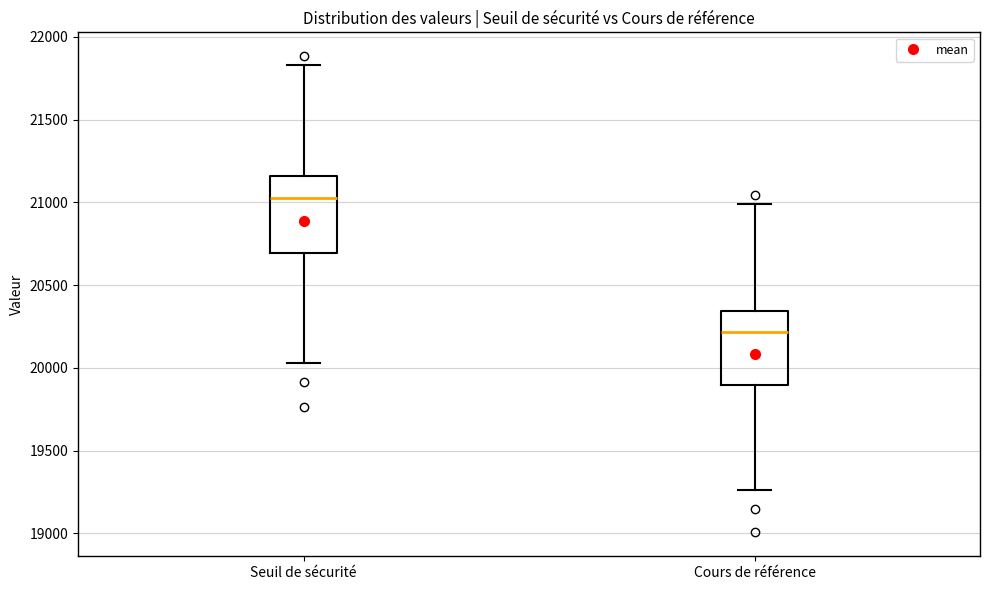

Reading left to right, read every box against the y-axis: the position of its median line, the range the box covers, and the ends of its whiskers. The values are not printed on the chart, so give them approximately, as read against the axis.

Seuil de sécurité: median 21000, box 20700 to 21150, whiskers 20050 to 21850
Cours de référence: median 20200, box 19900 to 20350, whiskers 19250 to 21000